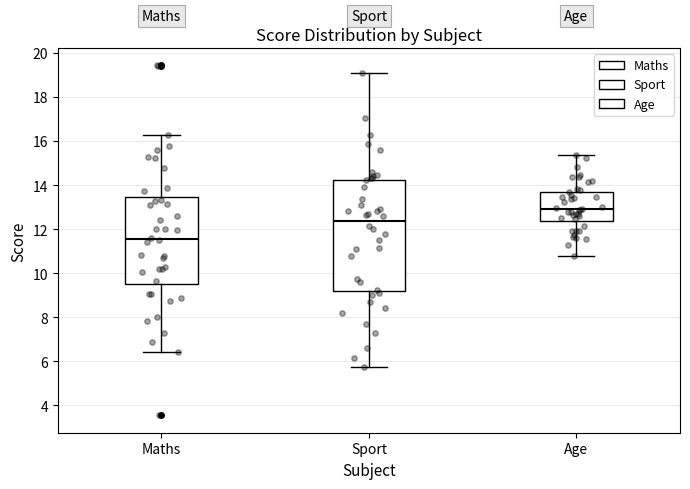

Reading left to right, transcribe this box plot: for each box, give where its median line is, the range the box spans, and where its two whiskers end, as read against the y-axis. The values are not printed on the chart, so give them approximately, as read against the axis.

Maths: median 11.6, box 9.4 to 13.4, whiskers 6.4 to 16.2
Sport: median 12.4, box 9.2 to 14.2, whiskers 5.8 to 19.2
Age: median 13.0, box 12.4 to 13.6, whiskers 10.8 to 15.4